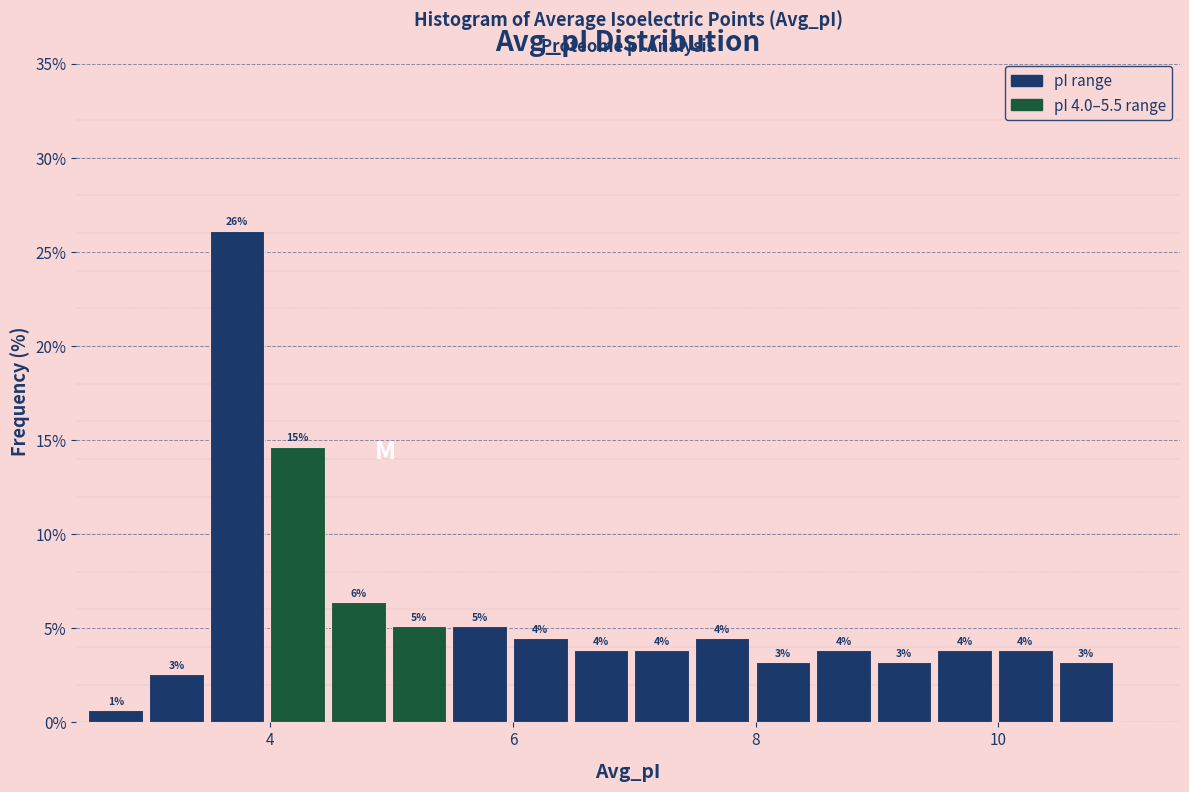

Around what value on the x-axis is the tallest bar? Give the approximate position of its centre, as read against the axis.

3.8